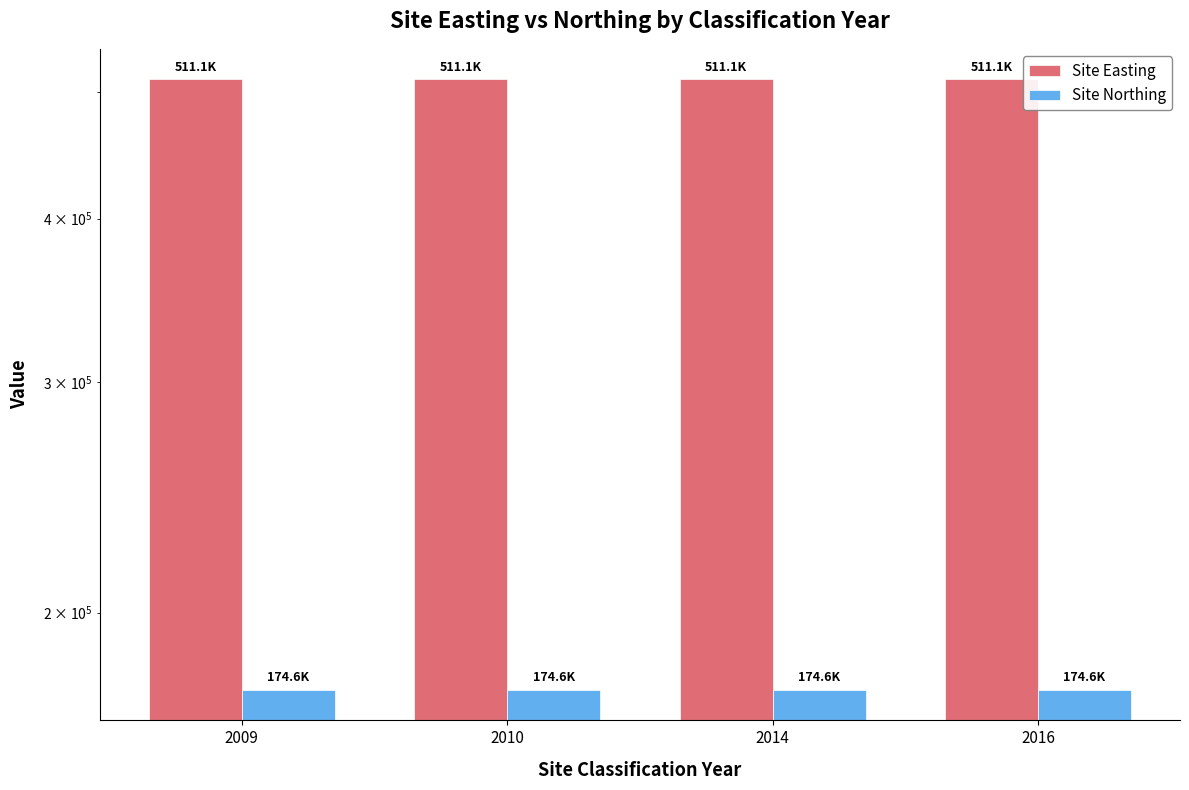

What is the greatest value displayed?

511100